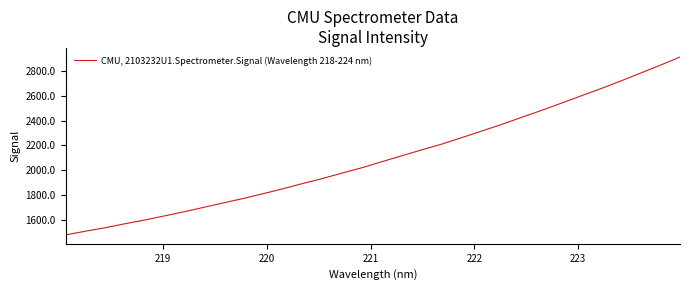

What is the smallest value displayed?

1480.8